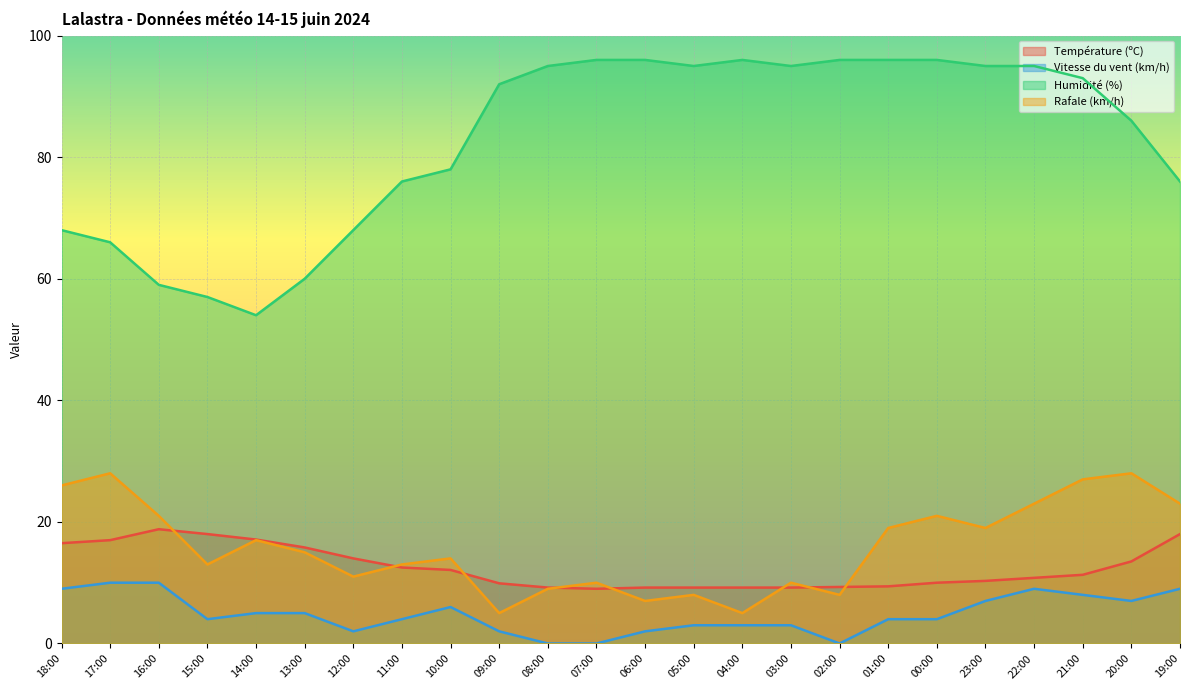

How many lines are shown in the chart?

4